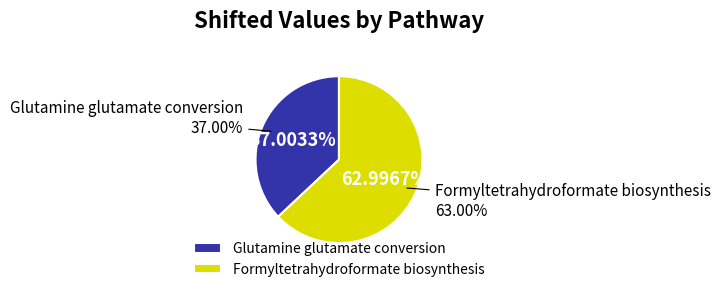

Rank the categories by value from lowest to highest.

Glutamine glutamate conversion, Formyltetrahydroformate biosynthesis